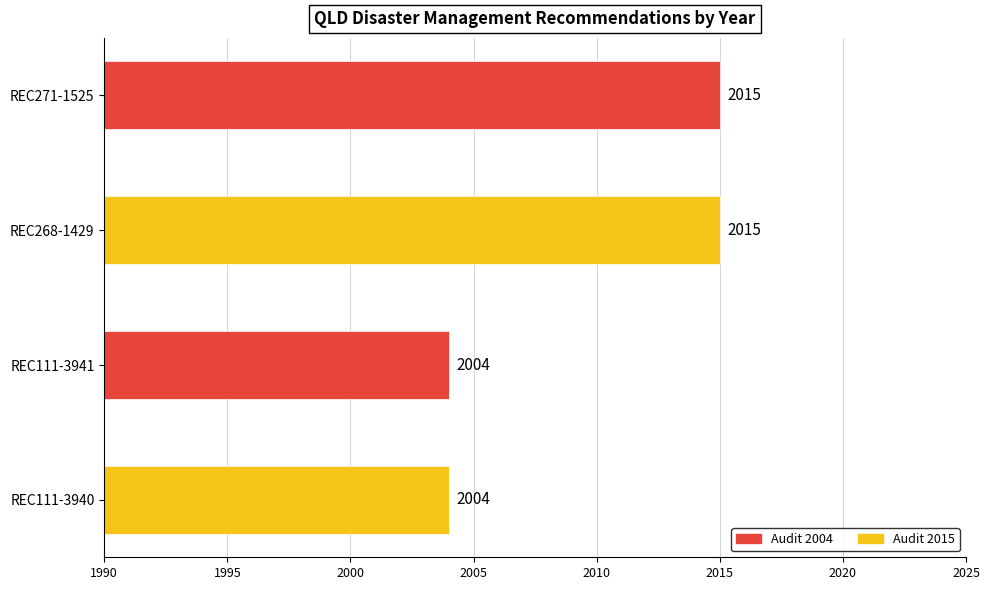

Count the values in the range 2004 to 2015.

4